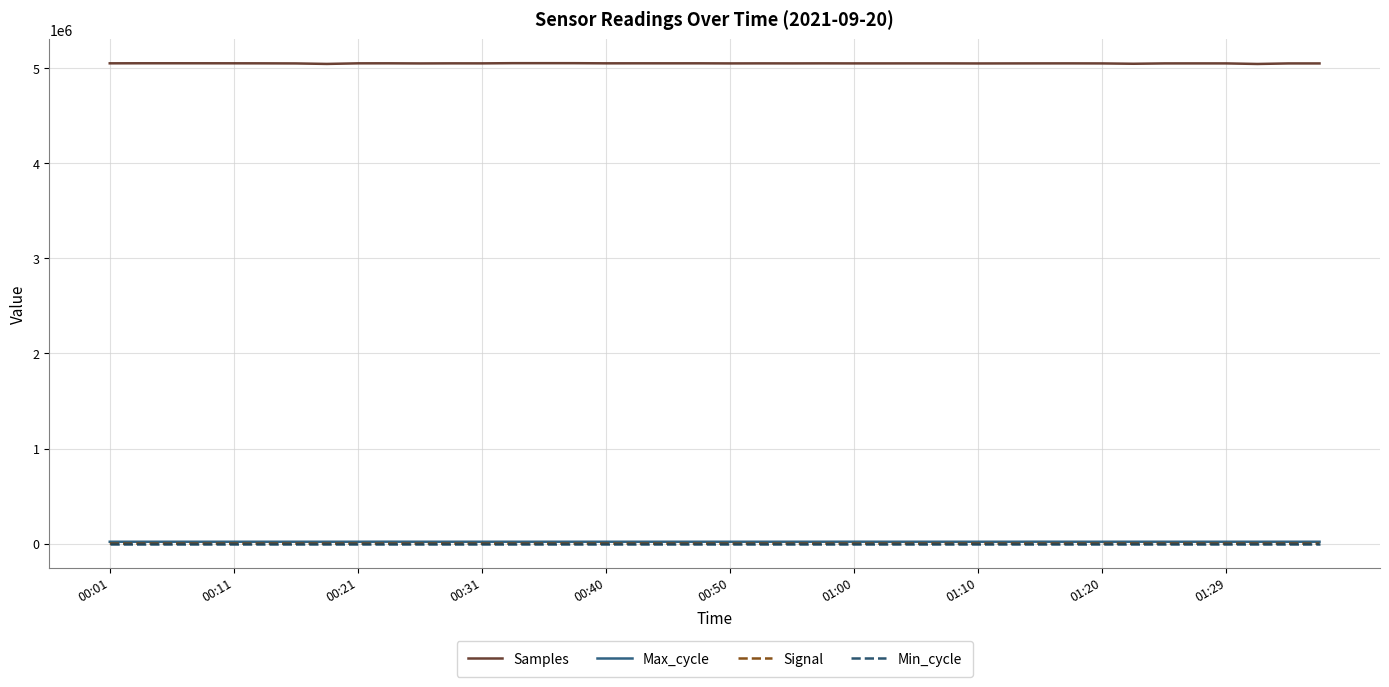

Which series has the largest total across all categories?

Samples